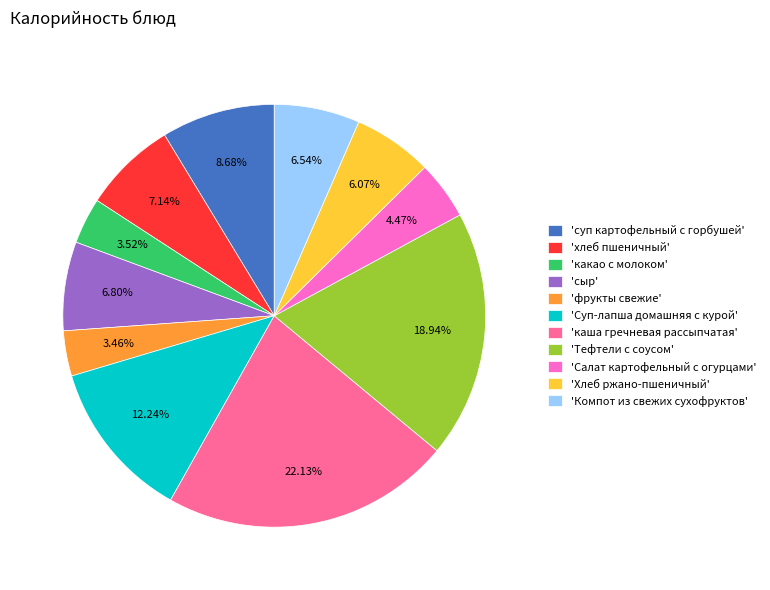

How many slices are in this pie chart?

11